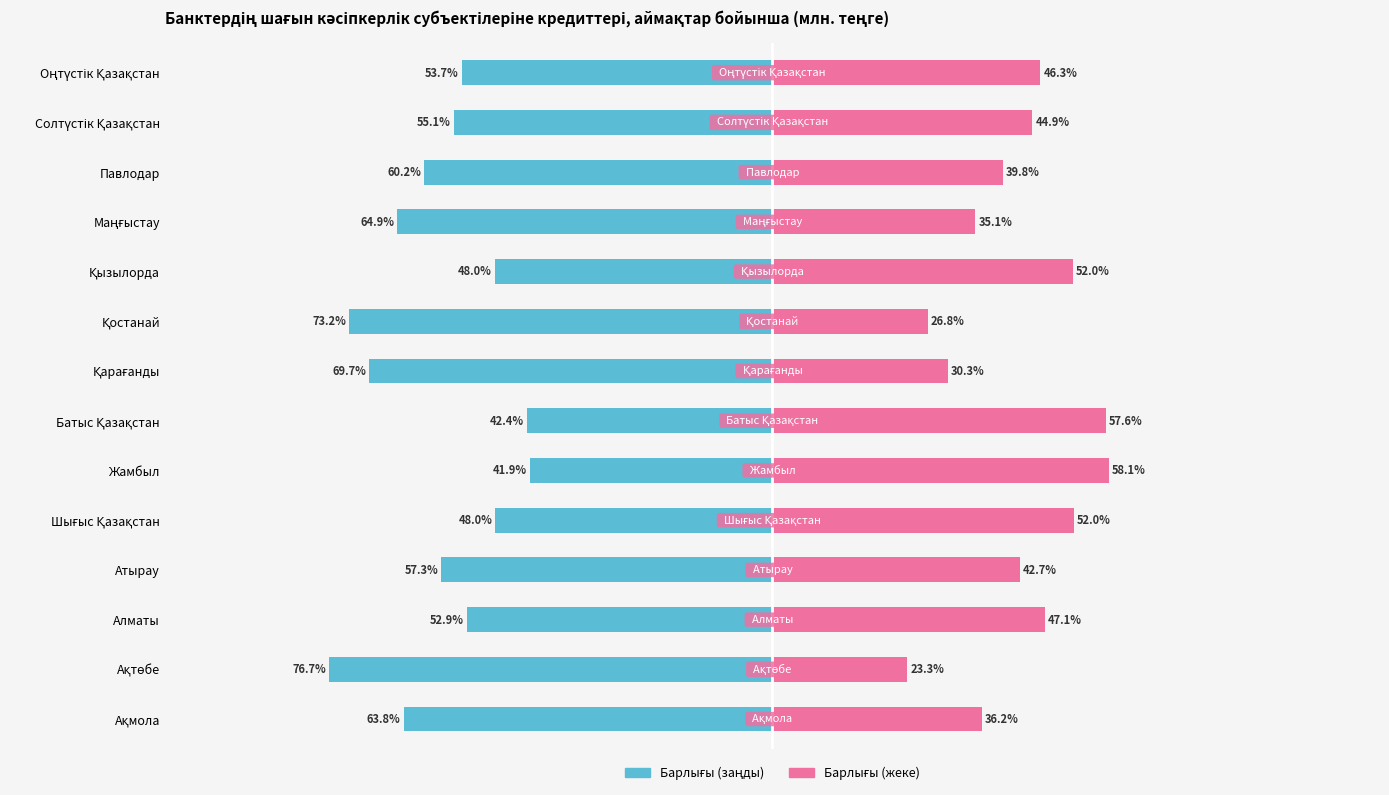

Reading left to right, extract all data points from this chart.

Барлығы (заңды): -63.8	-76.7	-52.9	-57.3	-48.0	-41.9	-42.4	-69.7	-73.2	-48.0	-64.9	-60.2	-55.1	-53.7
Барлығы (жеке): 36.2	23.3	47.1	42.7	52.0	58.1	57.6	30.3	26.8	52.0	35.1	39.8	44.9	46.3